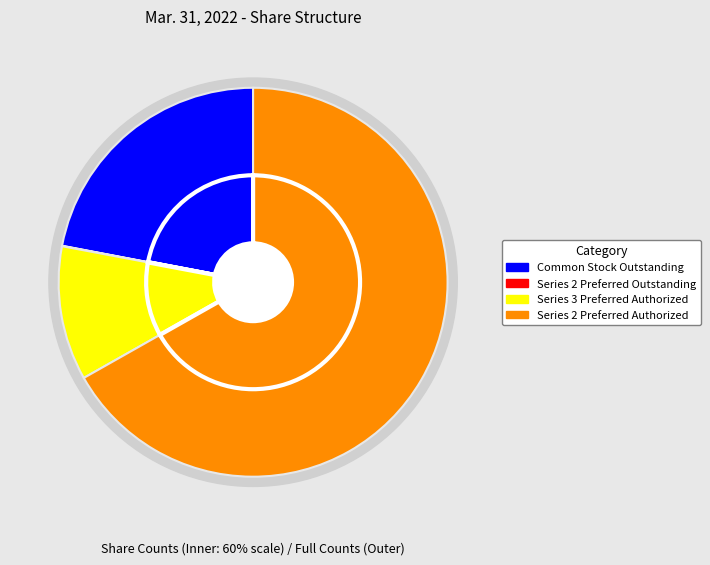

Does Series 2 Preferred Shares Authorized represent more than half of the total?

Yes